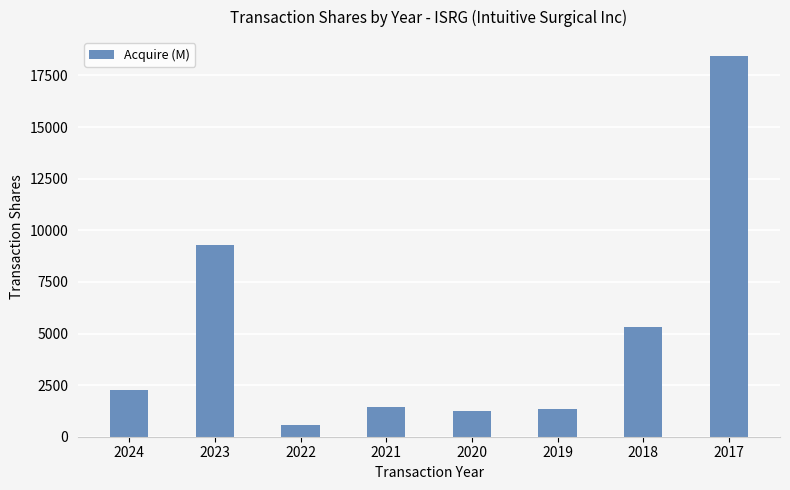

What is the sum of the values at 2020 and 2019?

2594